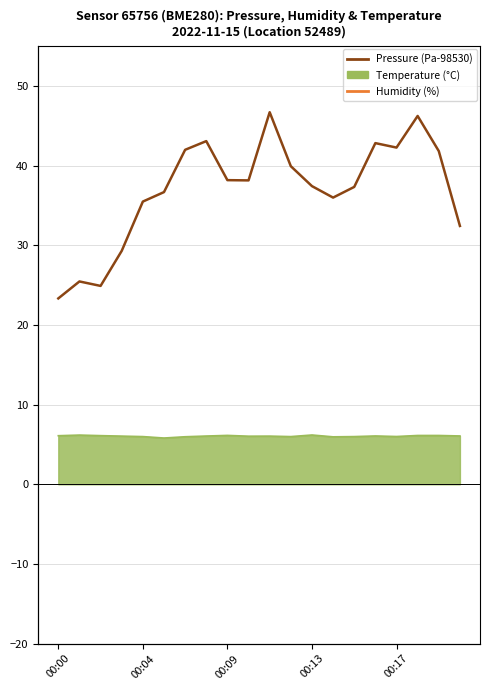

In Pressure (Pa-98530), how many points are higher than both neighbors (excluding endpoints)?

5